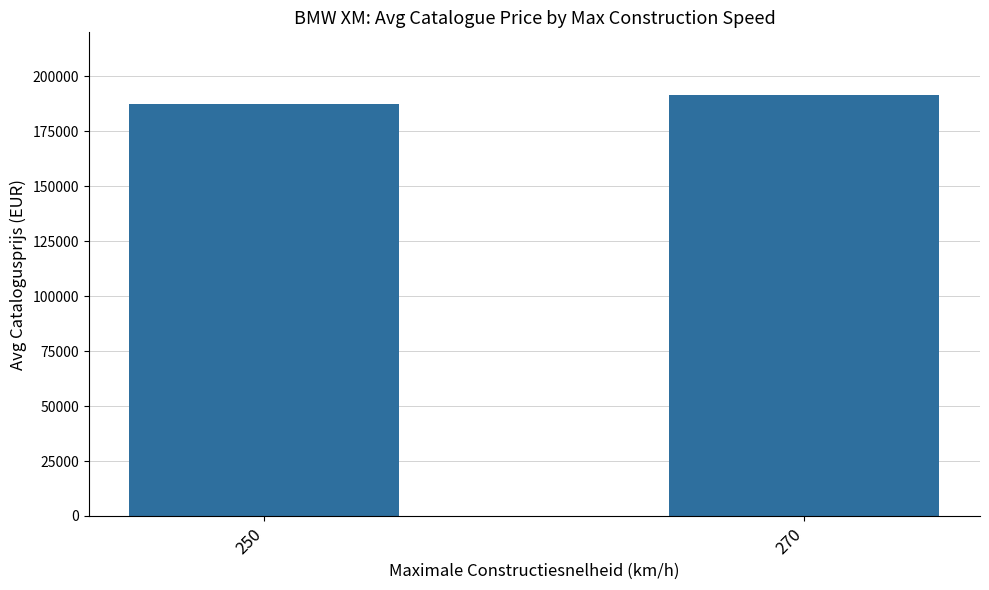

Reading left to right, extract all data points from this chart.

250=187386.5	270=191261.0